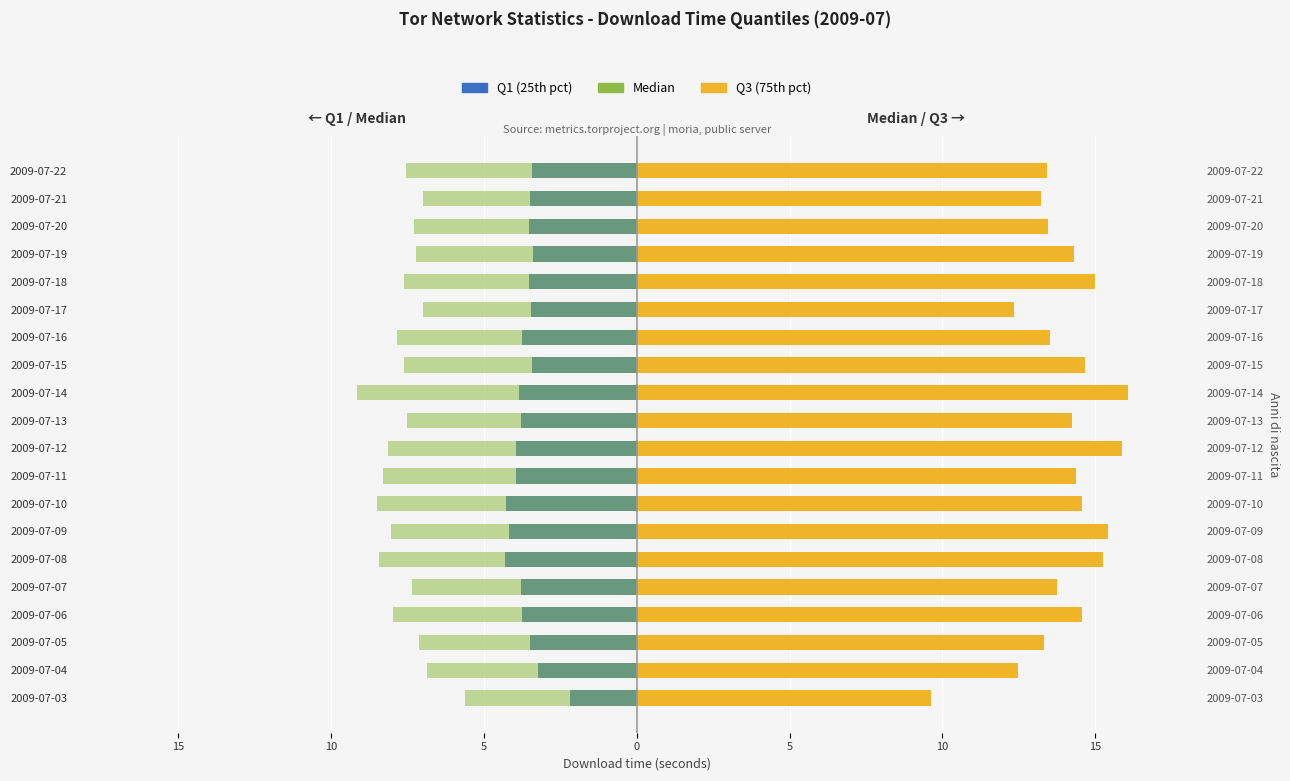

At how many categories does at least one series exceed 1?

20